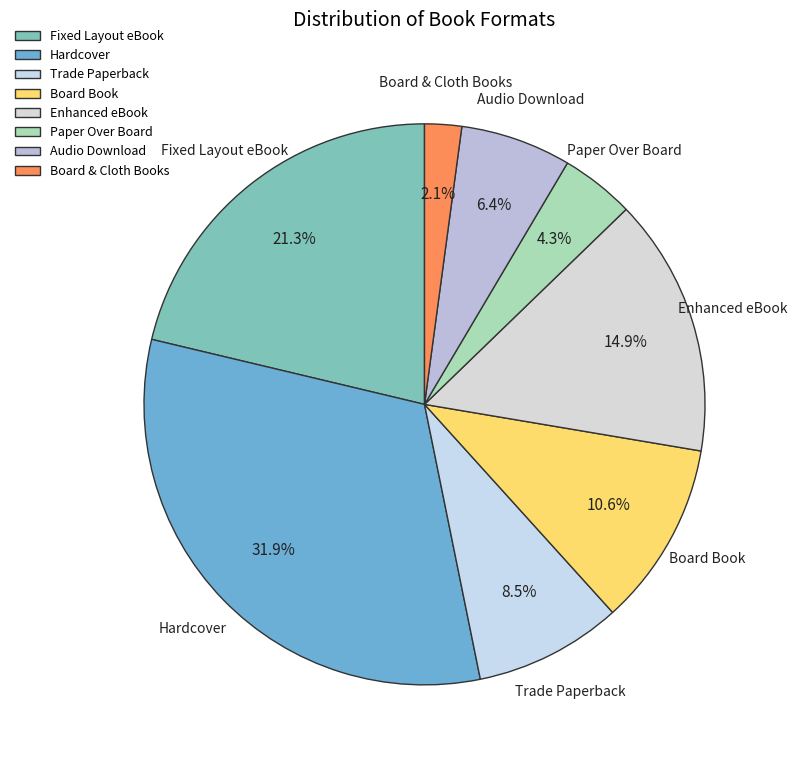

Rank the categories by value from highest to lowest.

Hardcover, Fixed Layout eBook, Enhanced eBook, Board Book, Trade Paperback, Audio Download, Paper Over Board, Board & Cloth Books